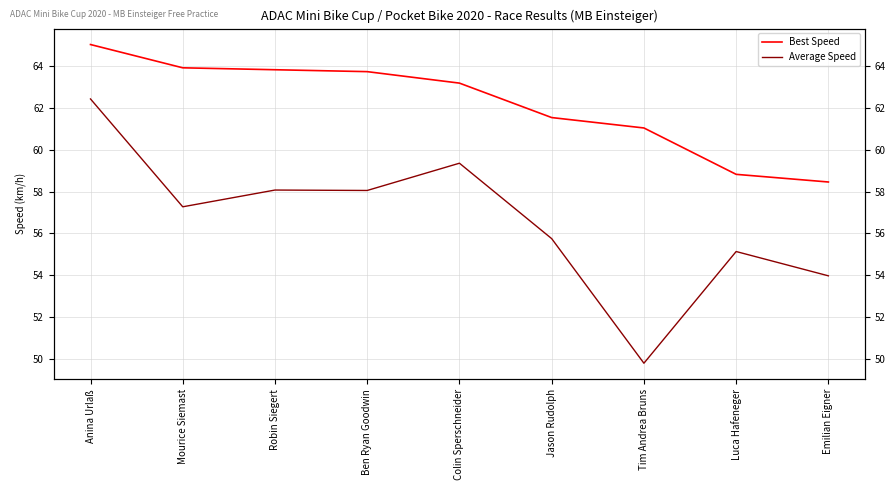

What is the label of the 3rd point from the right?

Tim Andrea Bruns